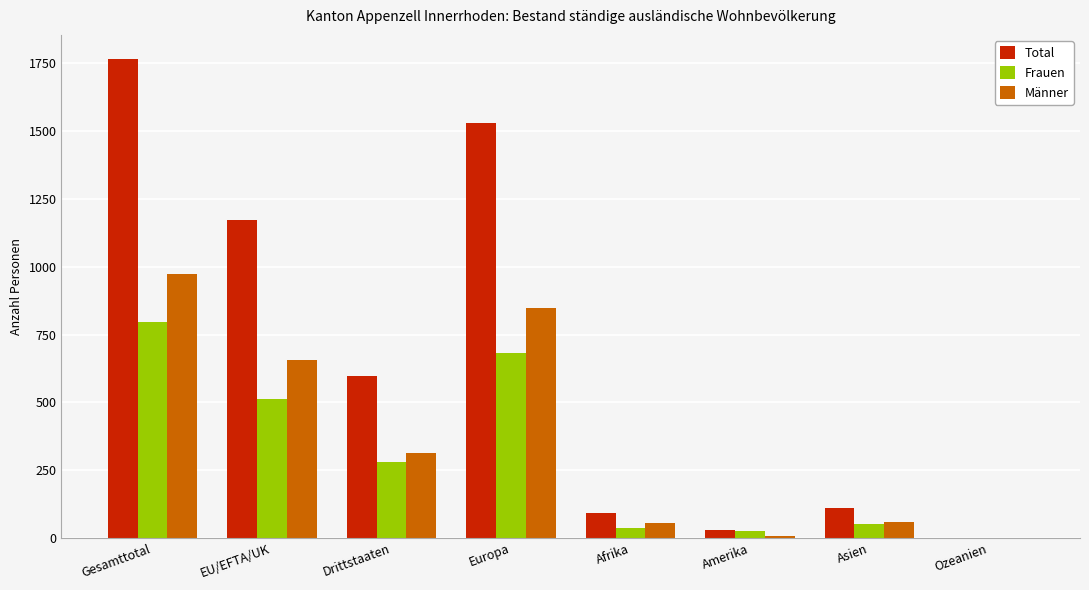

Which category has the highest value across all series?

Gesamttotal